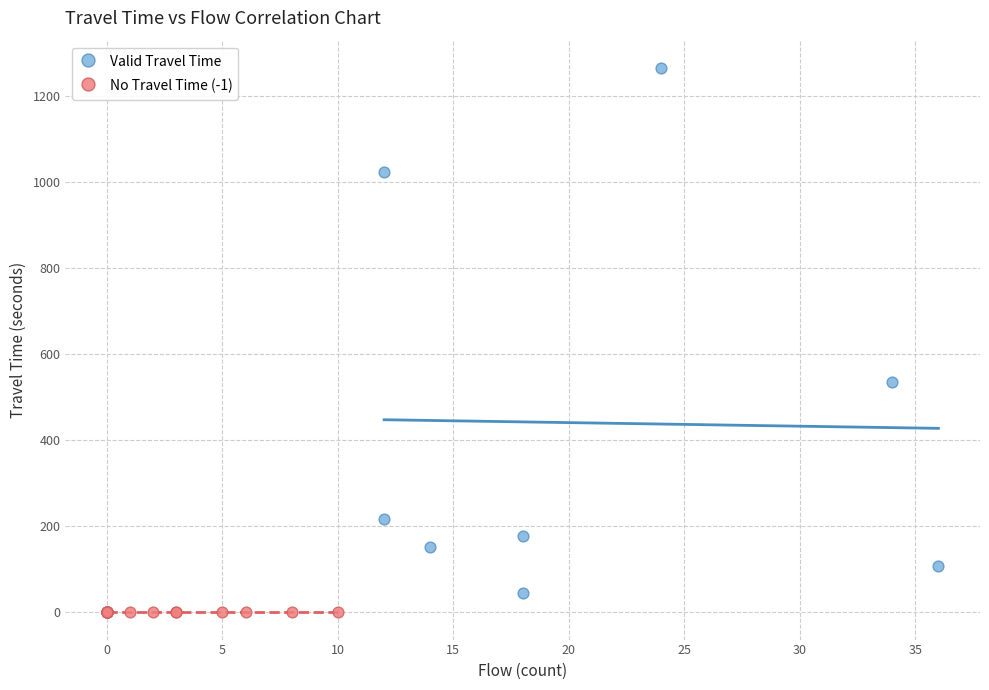

Which series reaches the maximum Y coordinate?

Valid Travel Time